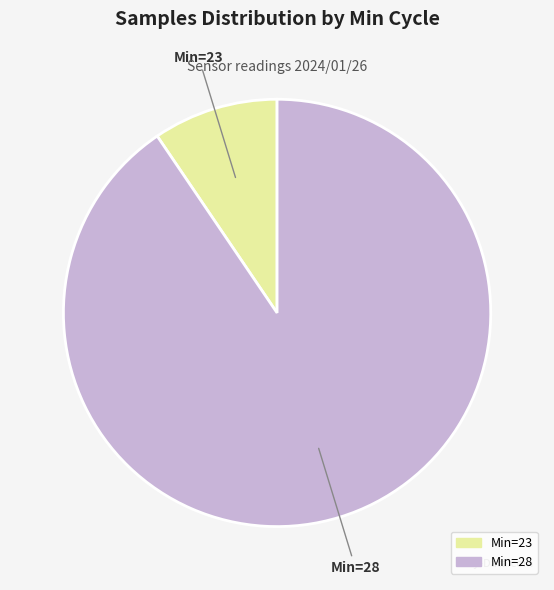

Which slice is the largest?

Min=28